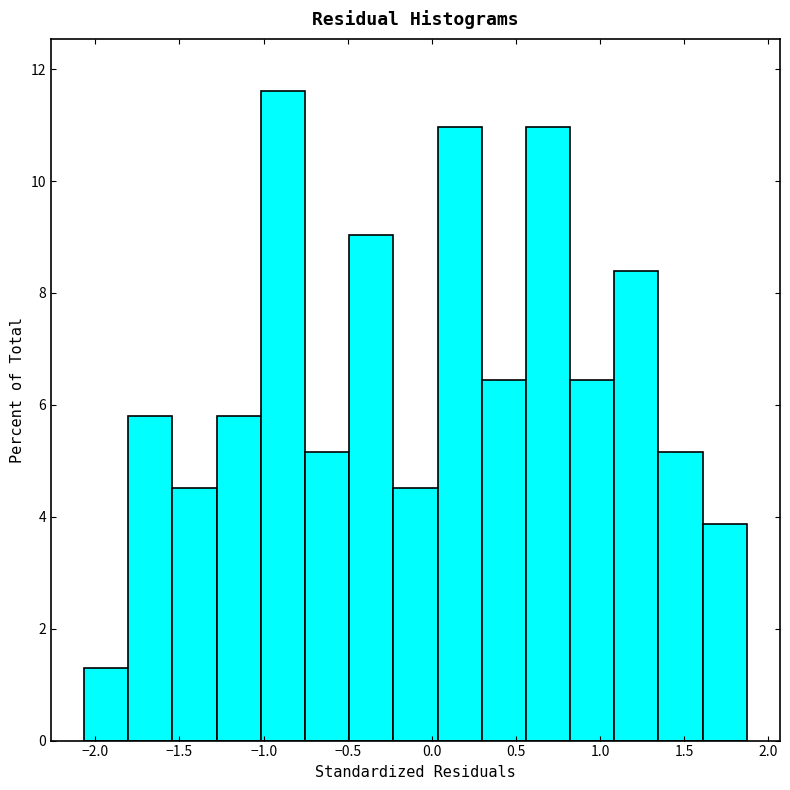

Reading left to right, transcribe this chart: for each bar, give the range it covers on the x-axis and its height. Neither the bar edges nor the heights are printed on the chart, so give them approximately, as read against the axes.

-2.05 to -1.80: 1.2
-1.80 to -1.55: 5.8
-1.55 to -1.30: 4.6
-1.30 to -1.00: 5.8
-1.00 to -0.75: 11.6
-0.75 to -0.50: 5.2
-0.50 to -0.25: 9.0
-0.25 to 0.05: 4.6
0.05 to 0.30: 11.0
0.30 to 0.55: 6.4
0.55 to 0.80: 11.0
0.80 to 1.10: 6.4
1.10 to 1.35: 8.4
1.35 to 1.60: 5.2
1.60 to 1.85: 3.8